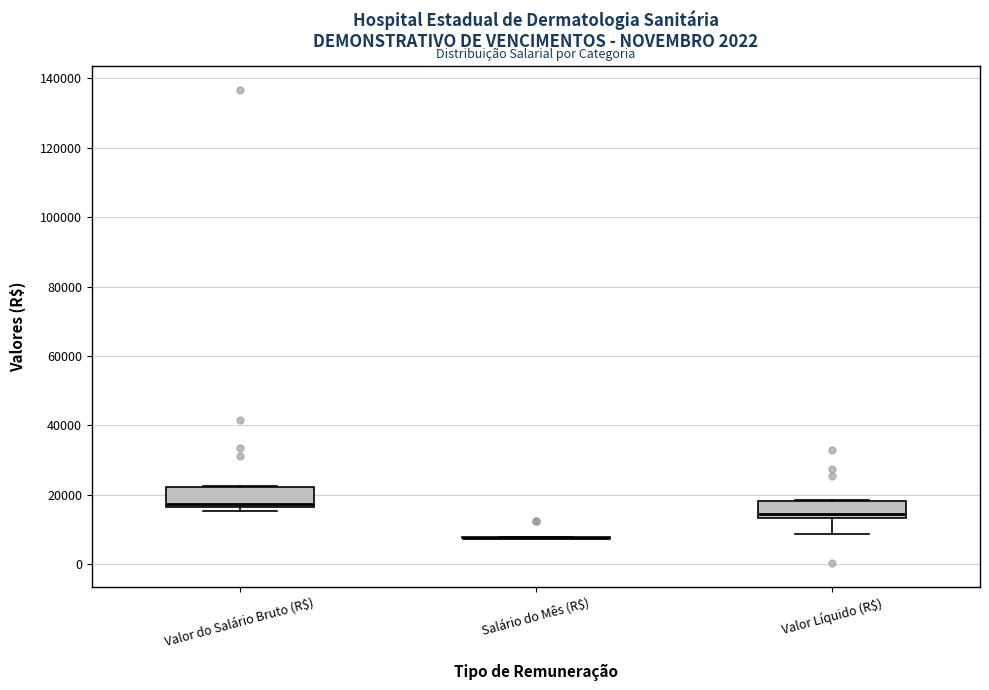

Reading left to right, read every box against the y-axis: the position of its median line, the range the box covers, and the ends of its whiskers. The values are not printed on the chart, so give them approximately, as read against the axis.

Valor do Salário Bruto (R$): median 18000, box 16000 to 22000, whiskers 16000 (just below the box's lower edge) to 22000
Salário do Mês (R$): box collapsed to a line at 8000, whiskers 8000 to 8000
Valor Líquido (R$): median 14000 (just above the box's lower edge), box 14000 to 18000, whiskers 8000 to 18000